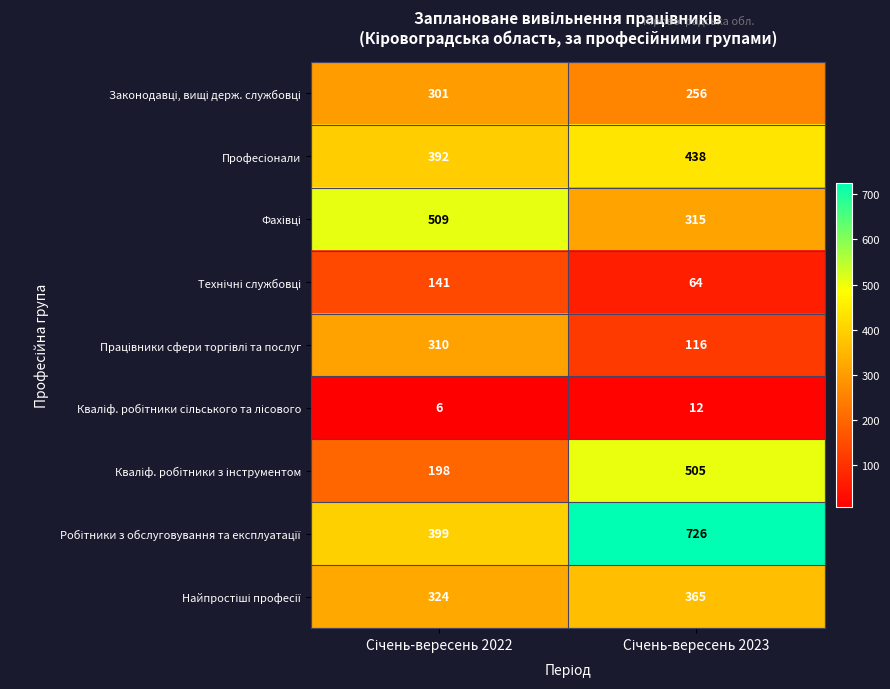

What is the greatest value displayed?

726